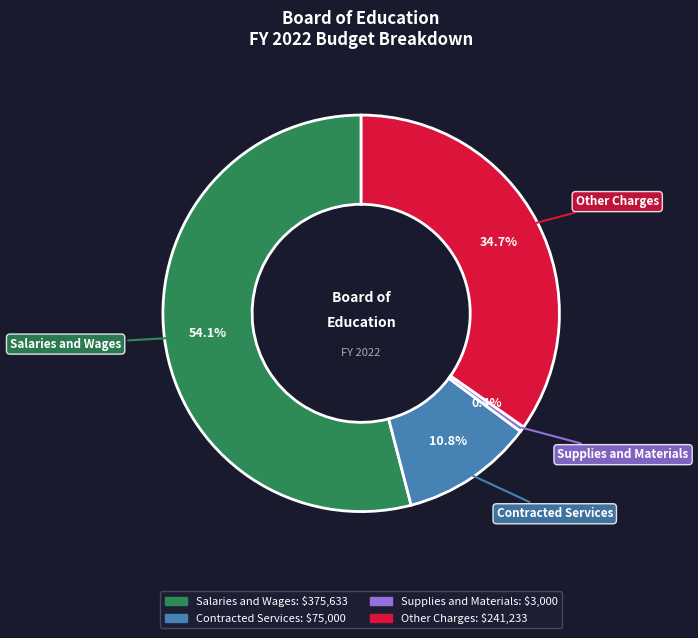

Which slice is the smallest?

Supplies and Materials